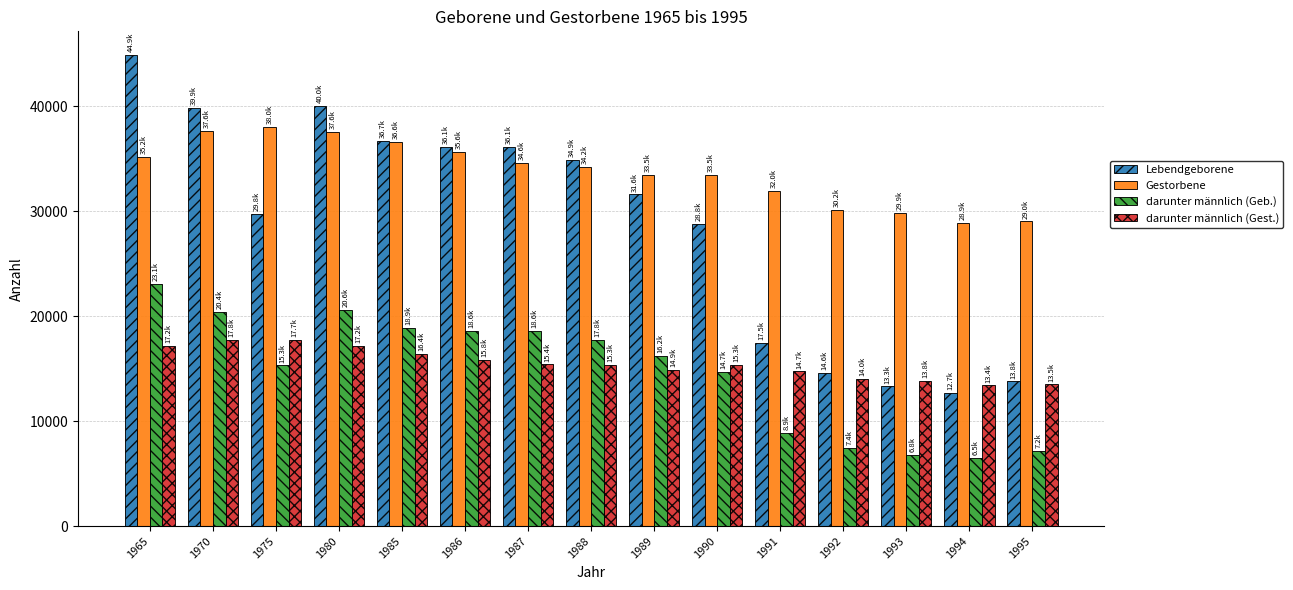

What is the smallest value displayed?

6485